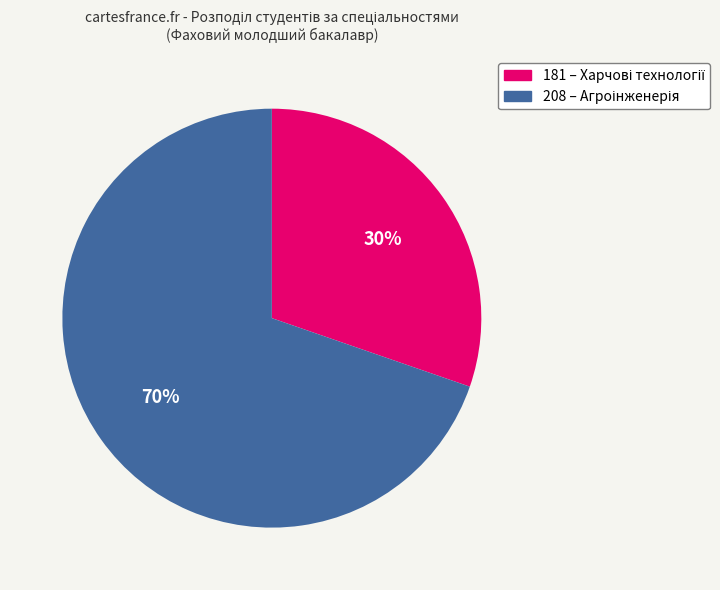

Count the number of slices in the pie.

2